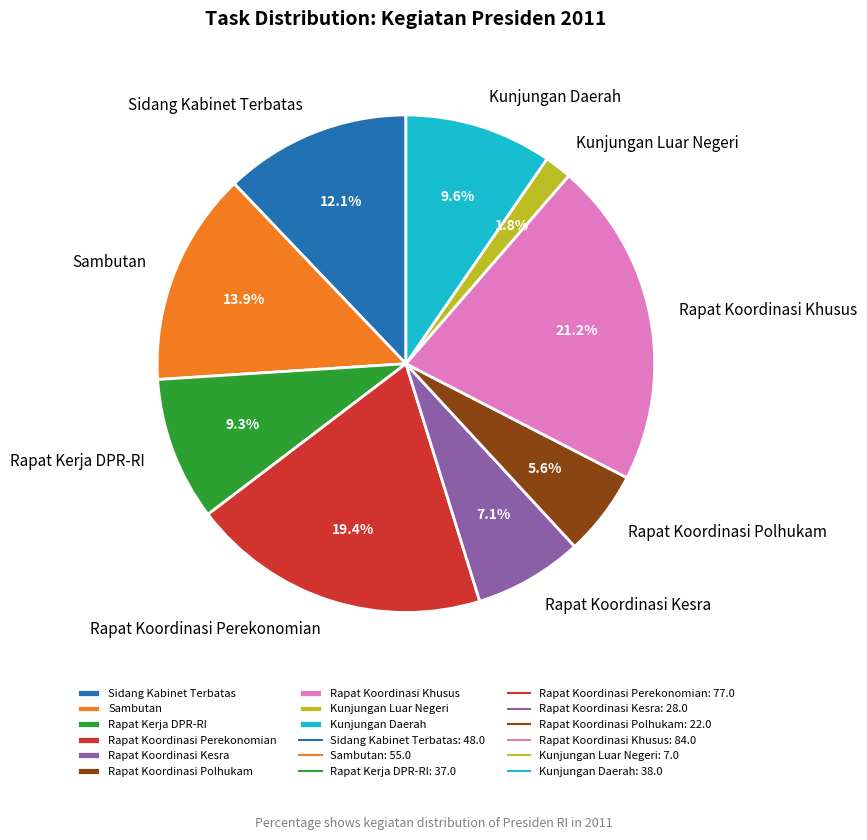

To the nearest percent, what is the difference between the Sambutan and Rapat Koordinasi Polhukam slice percentages?

8%